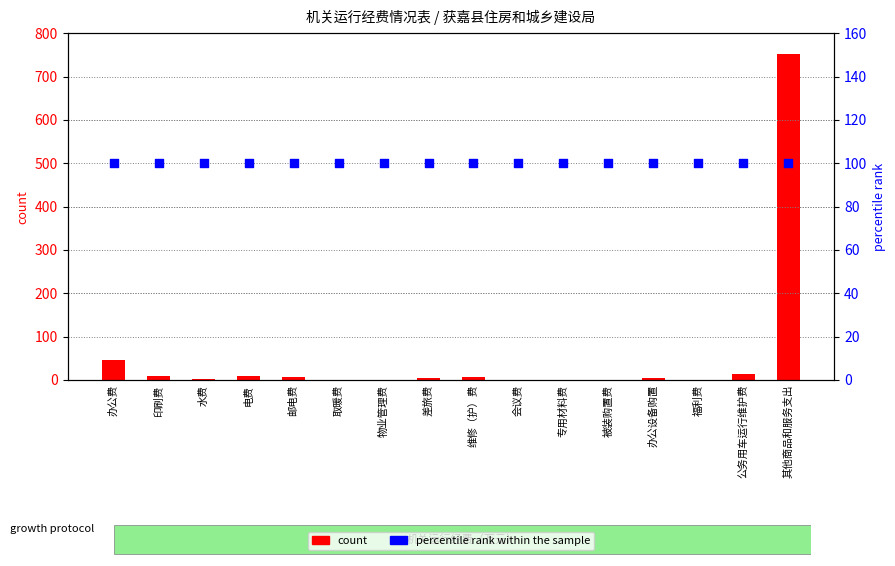

At which category is the sum across all series the highest?

其他商品和服务支出